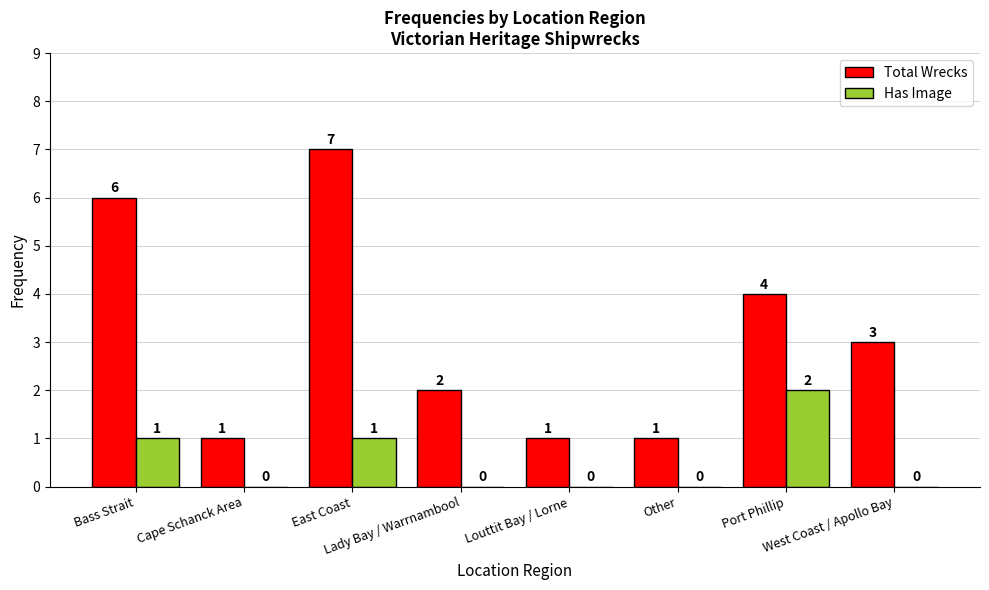

Which series has the largest total across all categories?

Total Wrecks